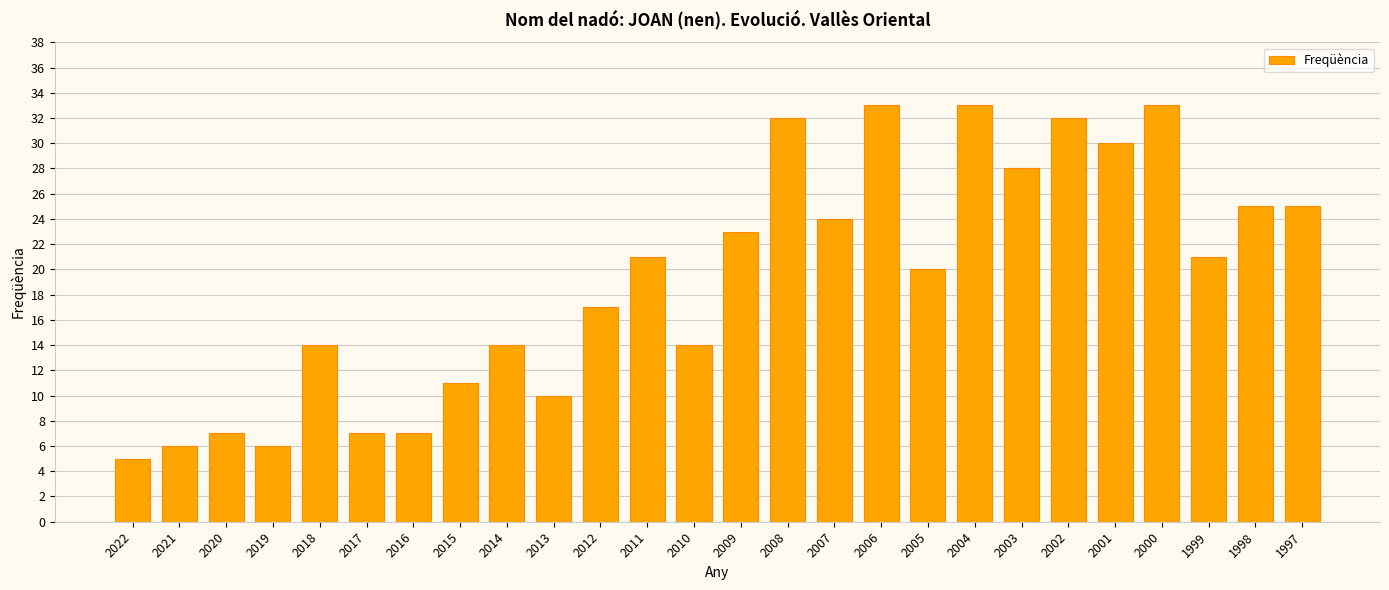

What is the average value?

19